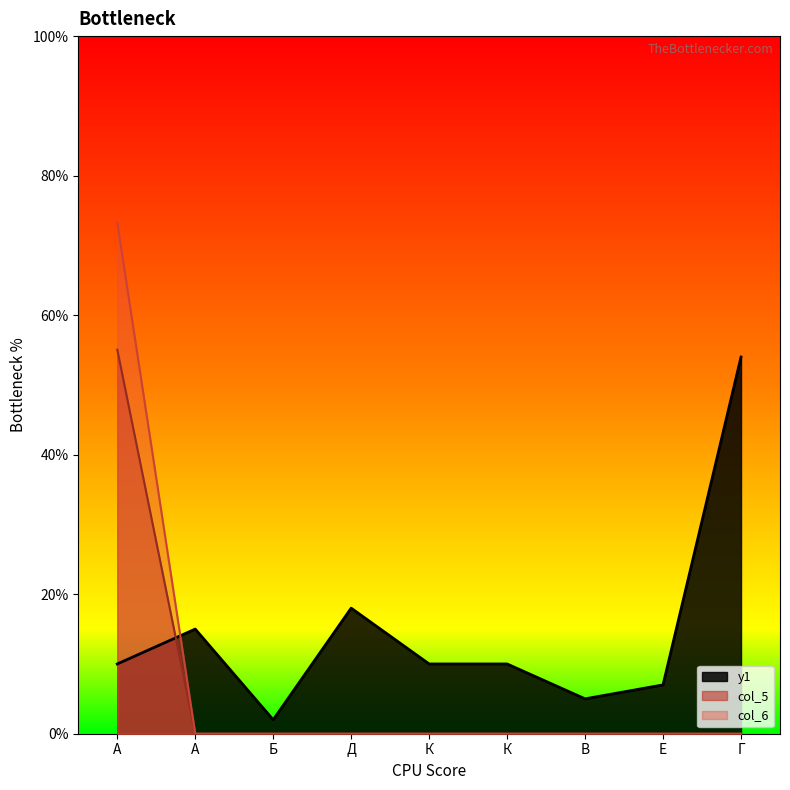

What are all the series names shown in the legend?

y1, col_5, col_6